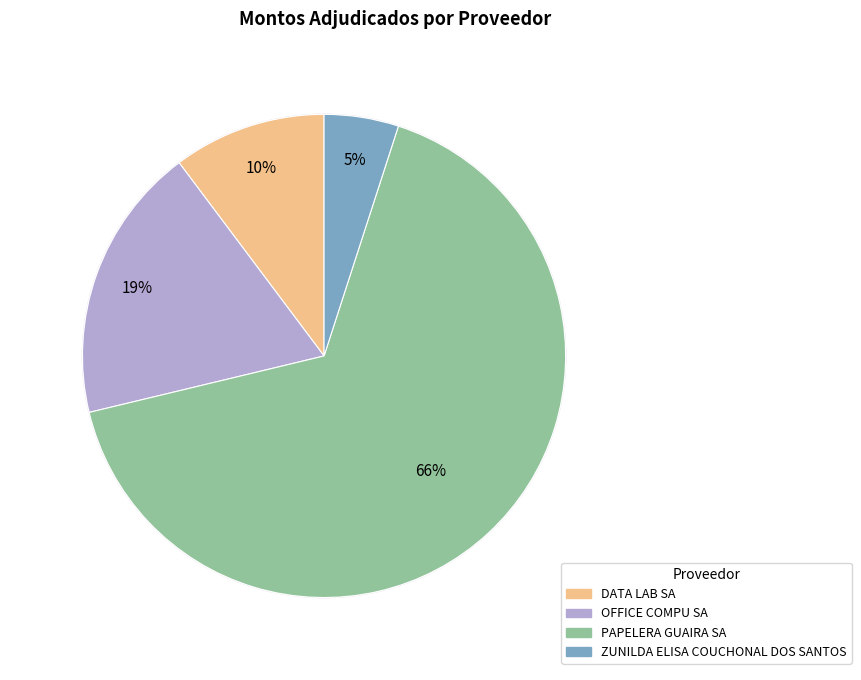

Between PAPELERA GUAIRA SA and ZUNILDA ELISA COUCHONAL DOS SANTOS, which is larger?

PAPELERA GUAIRA SA